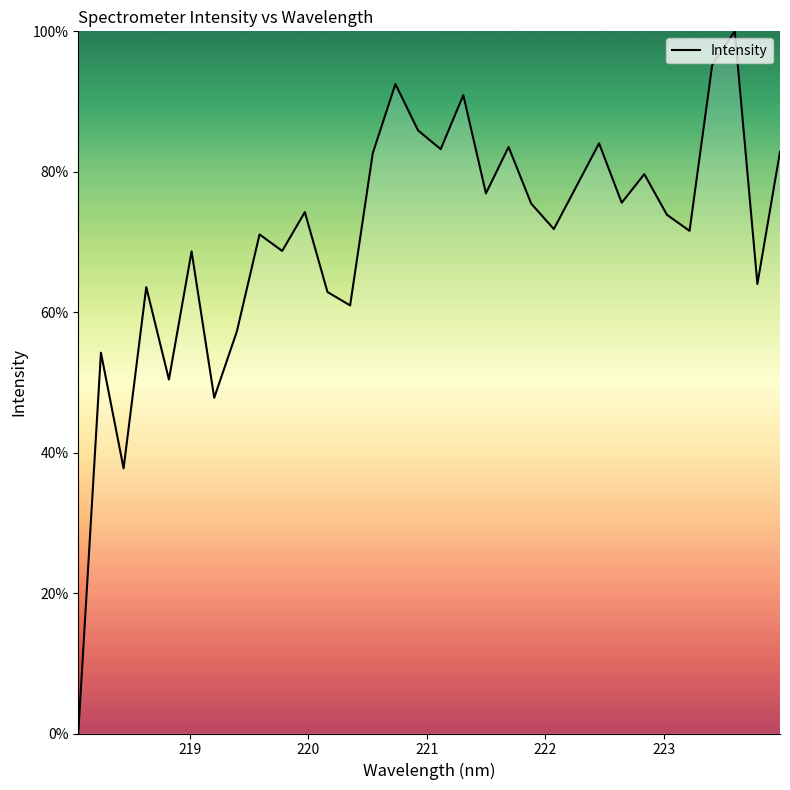

What is the difference between the maximum and minimum values?

100.0